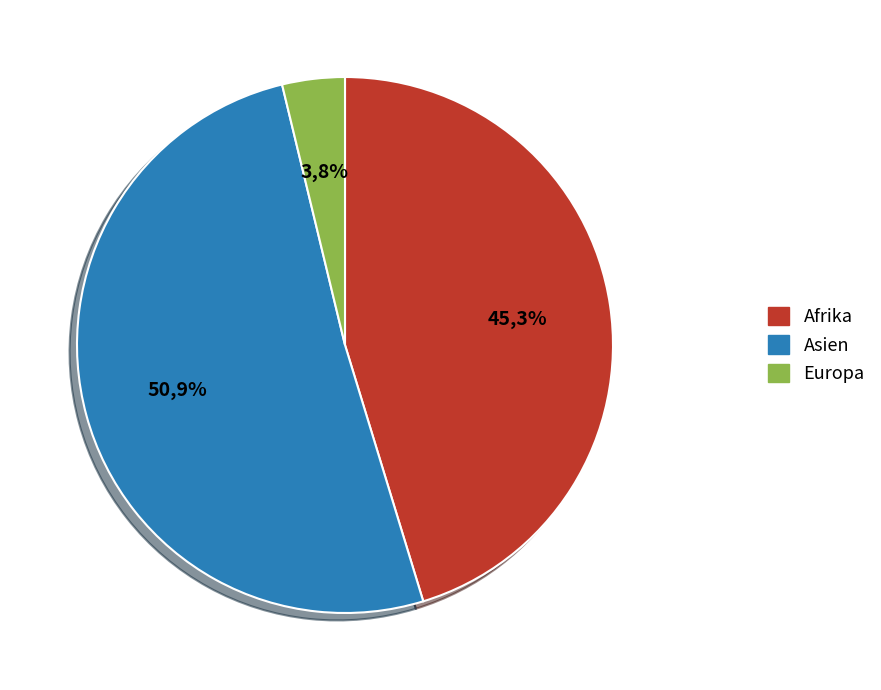

To the nearest percent, what is the average slice percentage?

33%